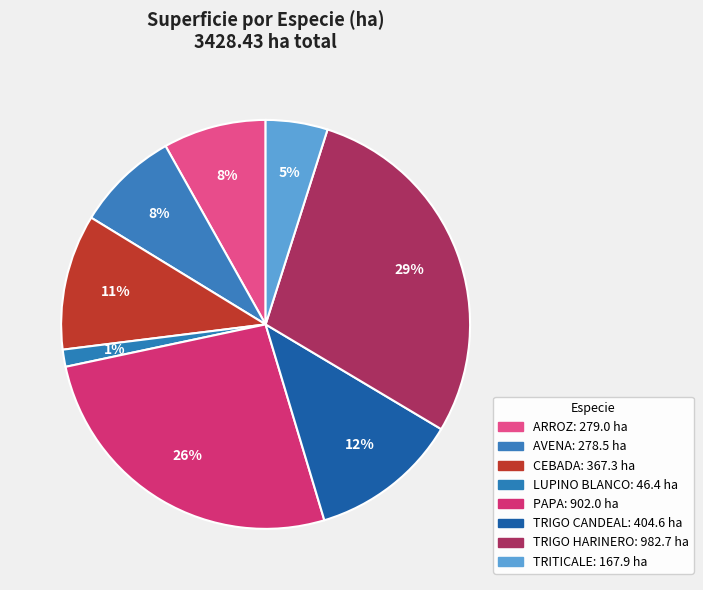

Which slice is the largest?

TRIGO HARINERO